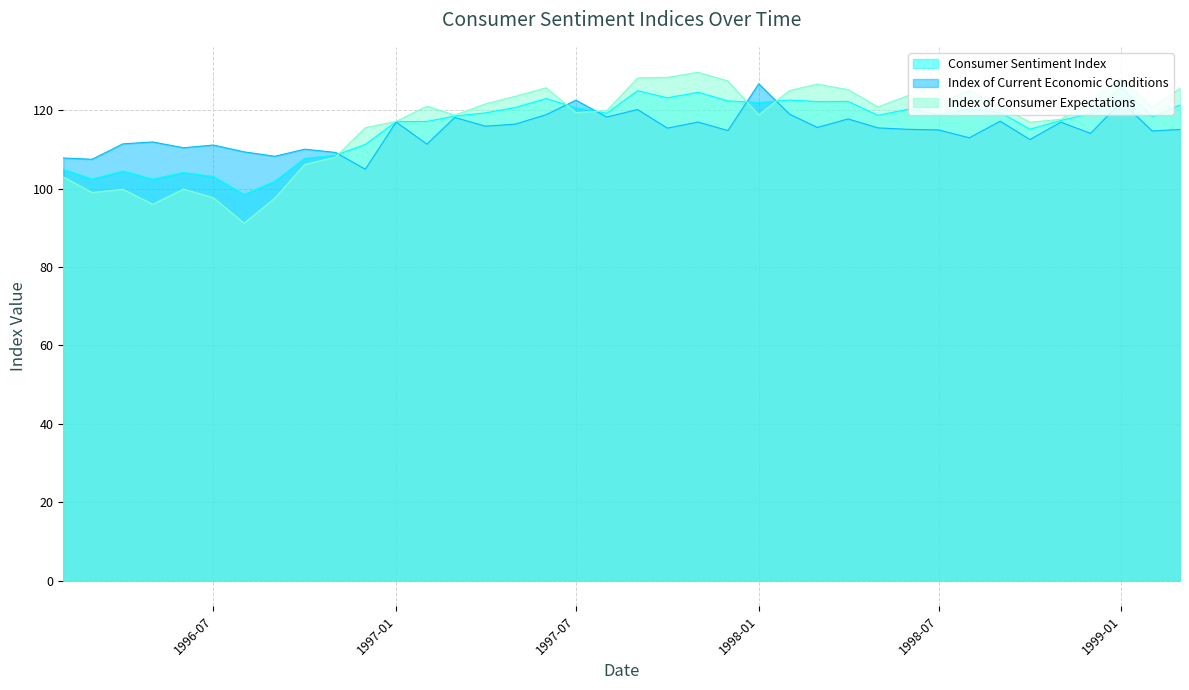

At which category is the sum across all series the highest?

1999-01